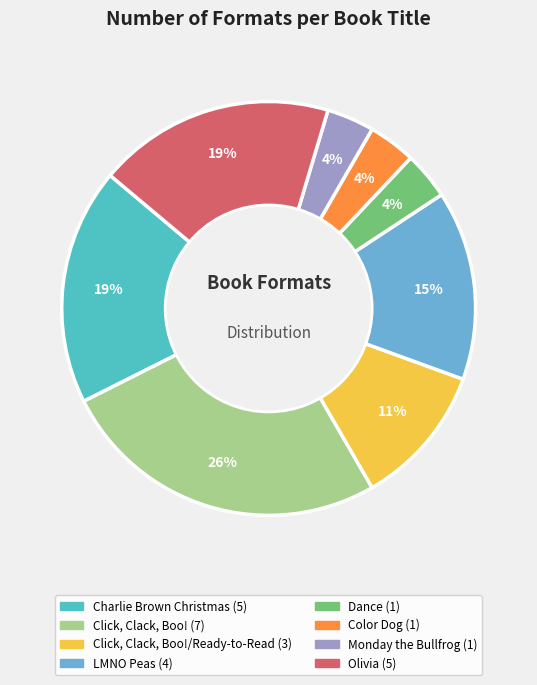

To the nearest percent, what is the difference between the largest and smallest slice percentages?

22%